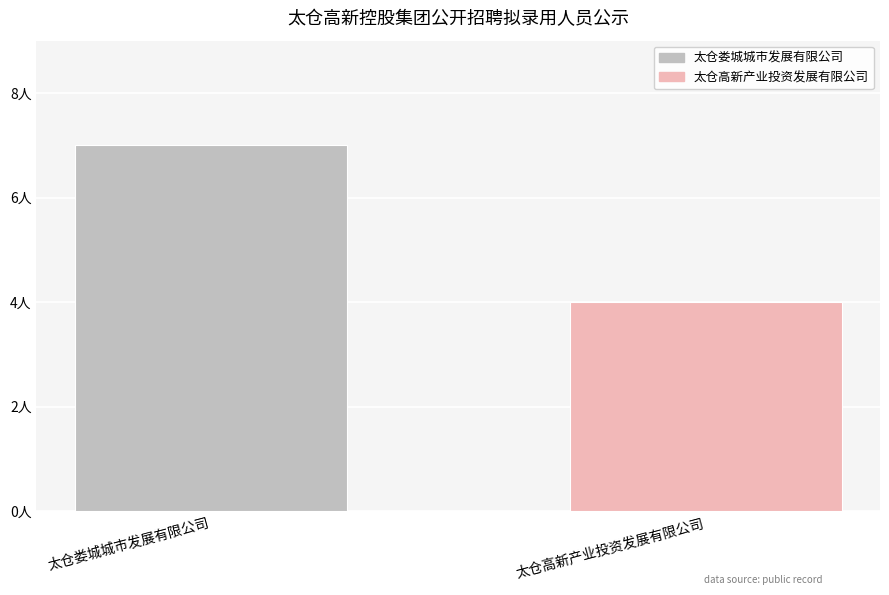

Are the bars horizontal?

No